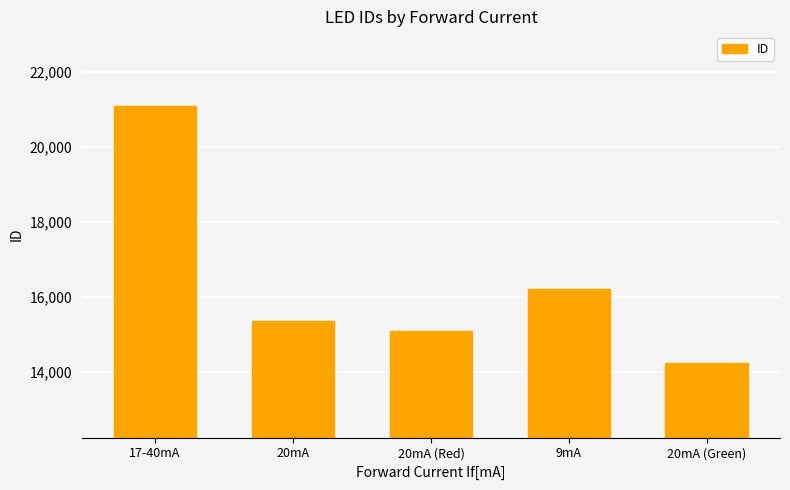

True or false: the data shows 7333 at 20mA (Green).

False